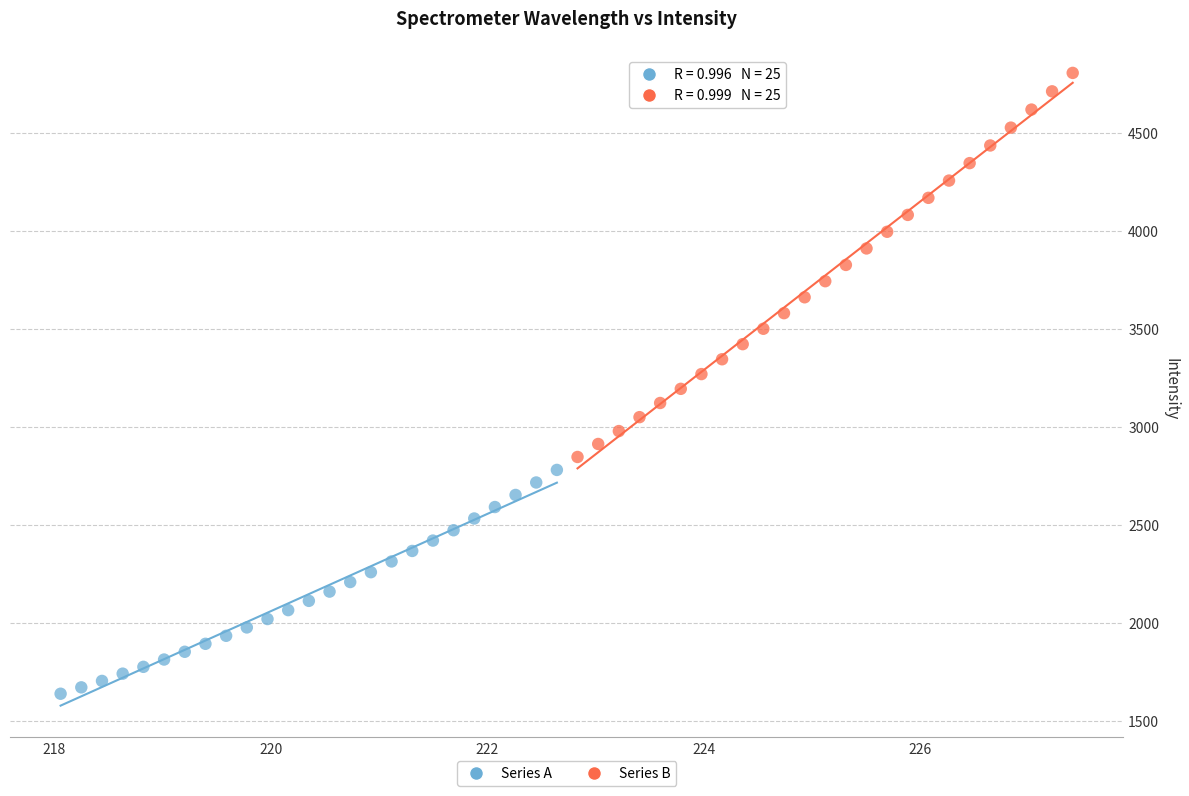

Which series has the largest Y range (max minus min)?

Series B